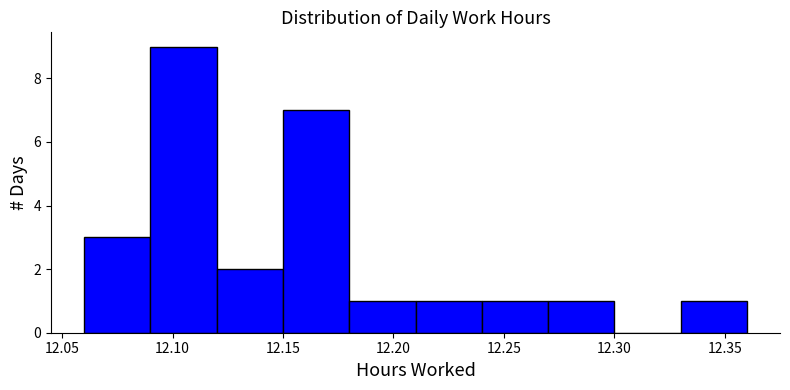

Over which range of the x-axis is the bar tallest?

12.09 to 12.12